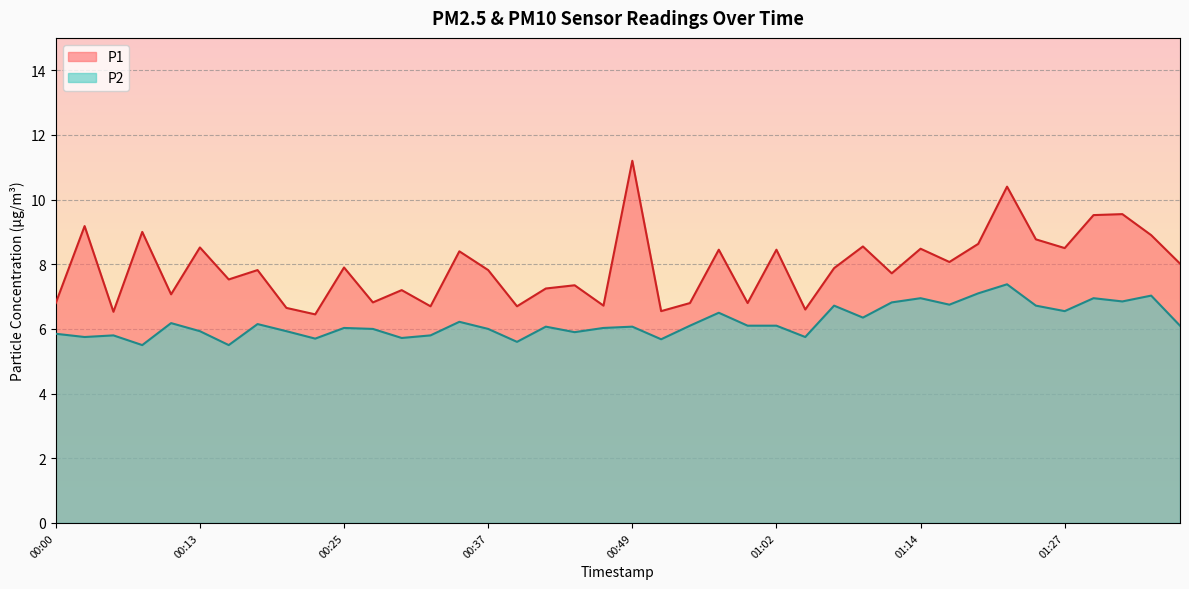

Reading right to left, list all the values displayed in this chart.

P1: 8.0	8.9	9.6	9.5	8.5	8.8	10.4	8.6	8.1	8.5	7.7	8.6	7.9	6.6	8.4	6.8	8.4	6.8	6.5	11.2	6.7	7.3	7.2	6.7	7.8	8.4	6.7	7.2	6.8	7.9	6.5	6.7	7.8	7.5	8.5	7.1	9.0	6.5	9.2	6.8
P2: 6.1	7.0	6.8	7.0	6.5	6.7	7.4	7.1	6.8	7.0	6.8	6.3	6.7	5.8	6.1	6.1	6.5	6.1	5.7	6.1	6.0	5.9	6.1	5.6	6.0	6.2	5.8	5.7	6.0	6.0	5.7	5.9	6.2	5.5	5.9	6.2	5.5	5.8	5.8	5.8